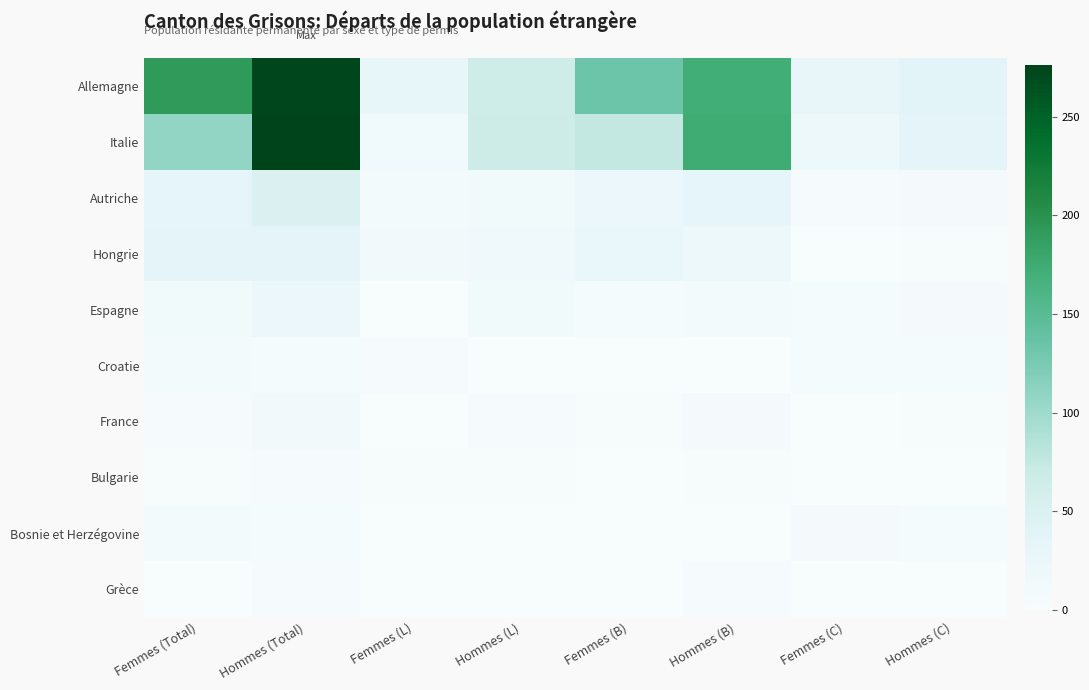

What is the difference between the highest and lowest values at Femmes (C)?

28